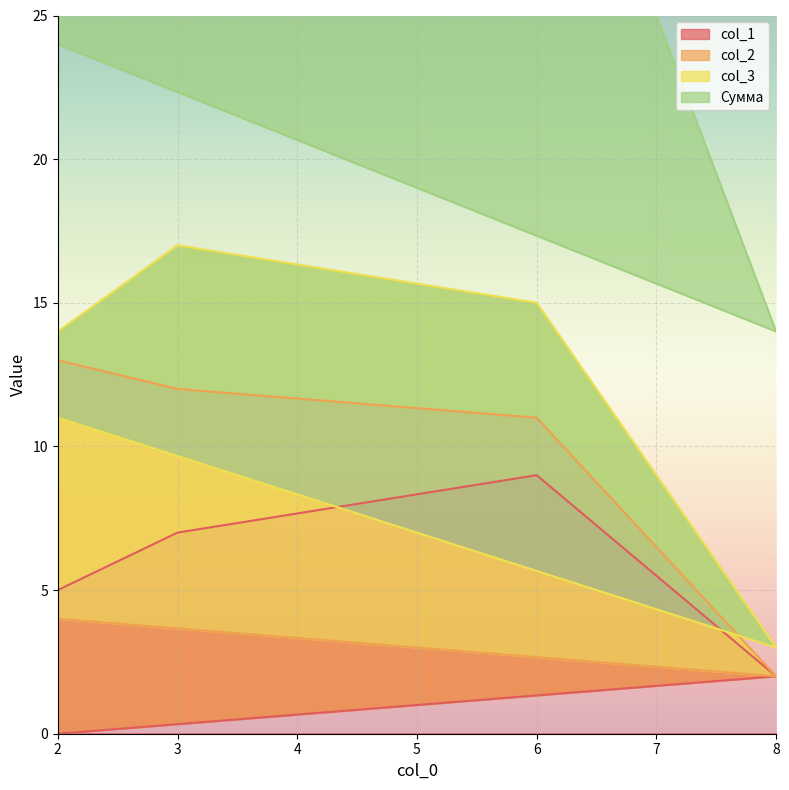

Which series has the widest spread of values?

Сумма